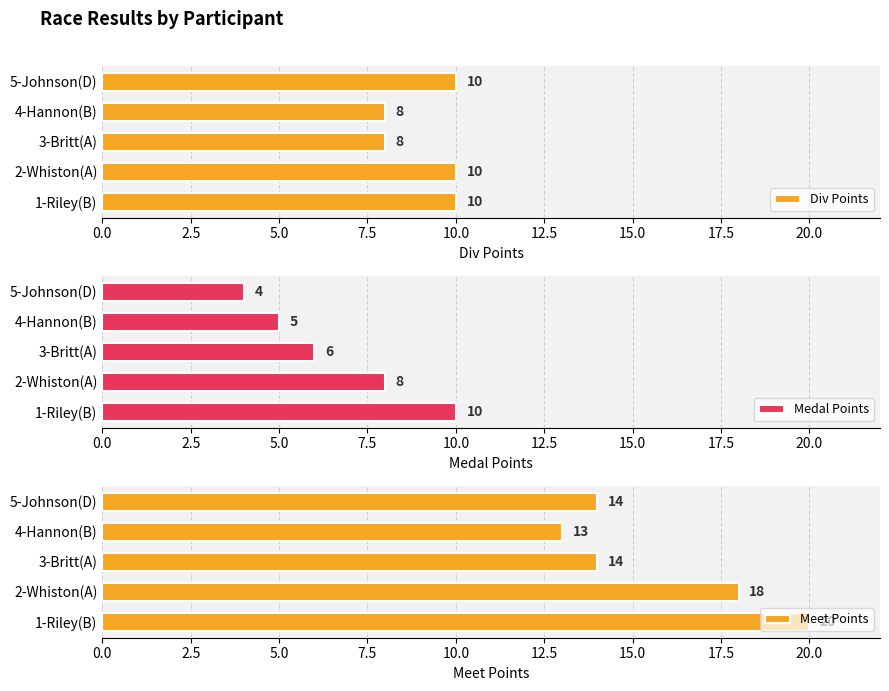

True or false: Medal Points has a value of 10 at 1-Riley(B).

True